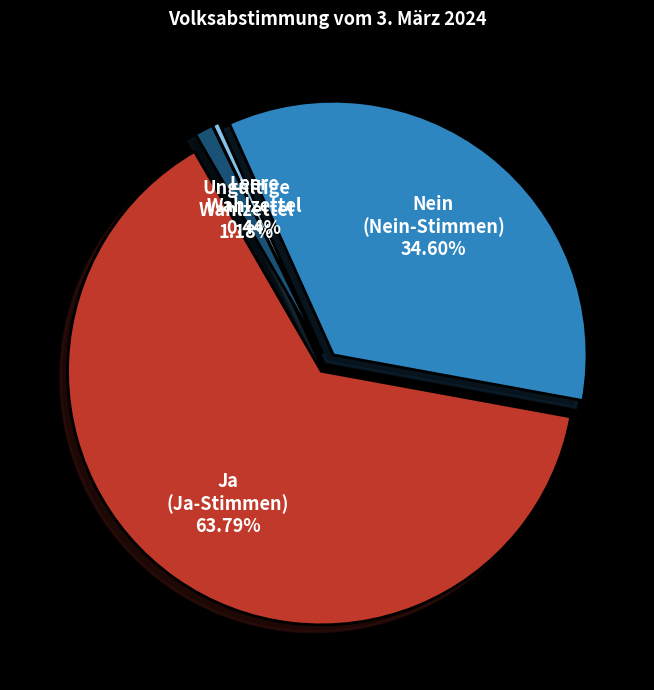

The Ja slice represents 64% of the pie. True or false?

True